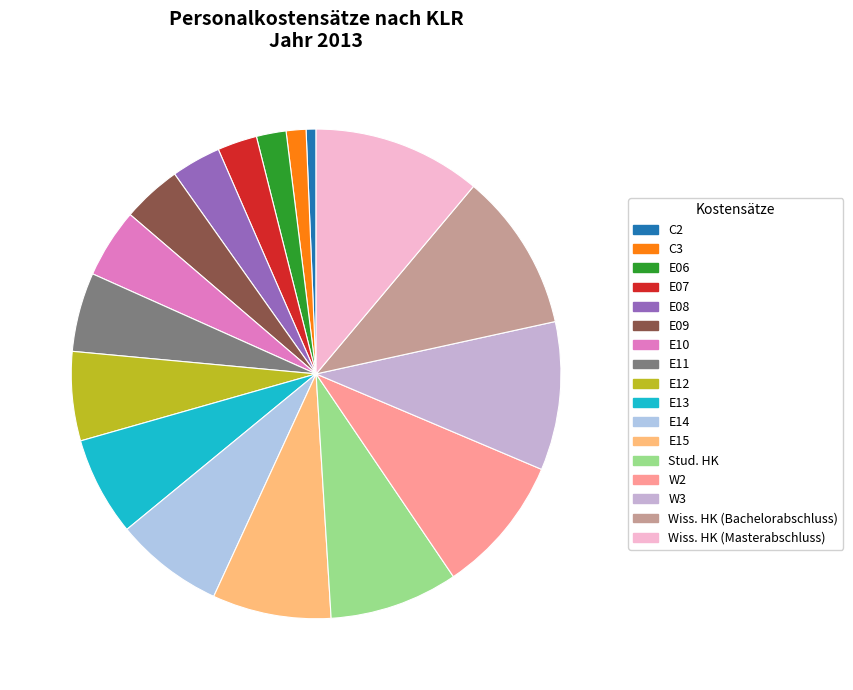

To the nearest percent, what is the difference between the largest and smallest slice percentages?

10%